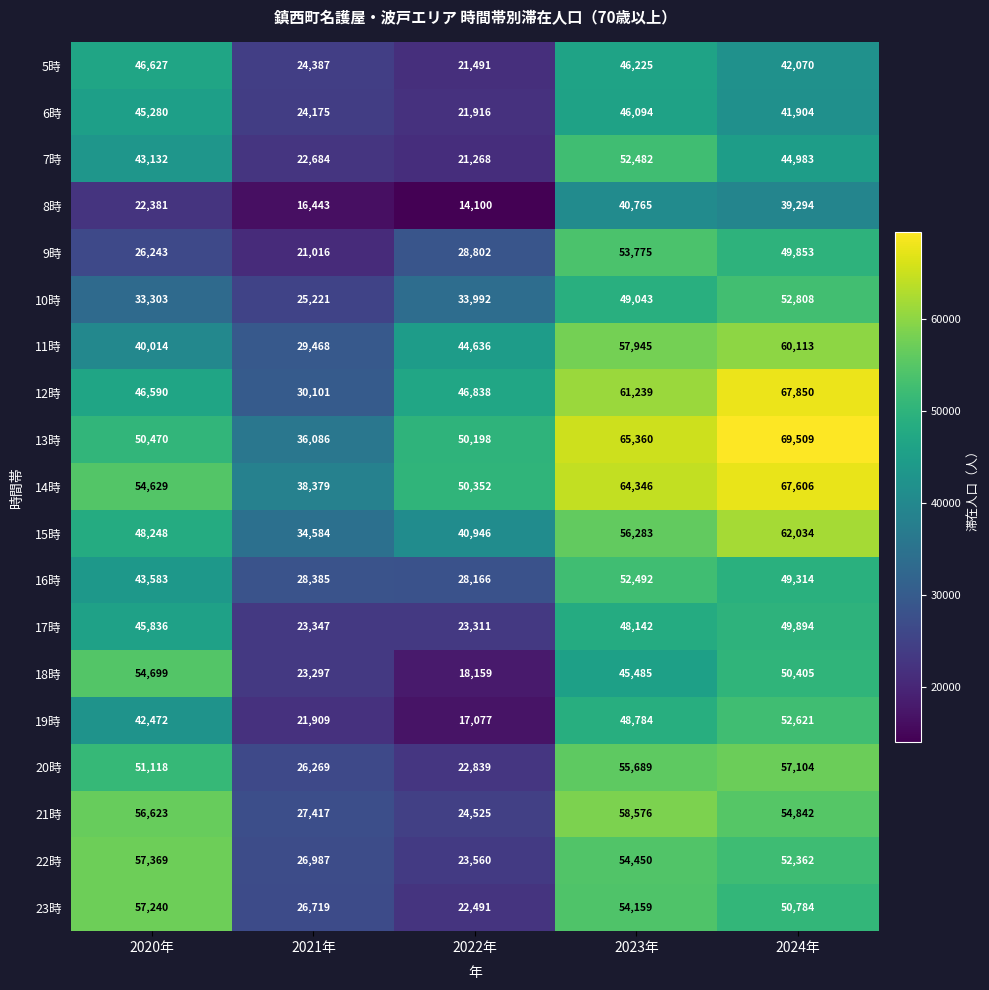

How many distinct data groups are displayed?

19